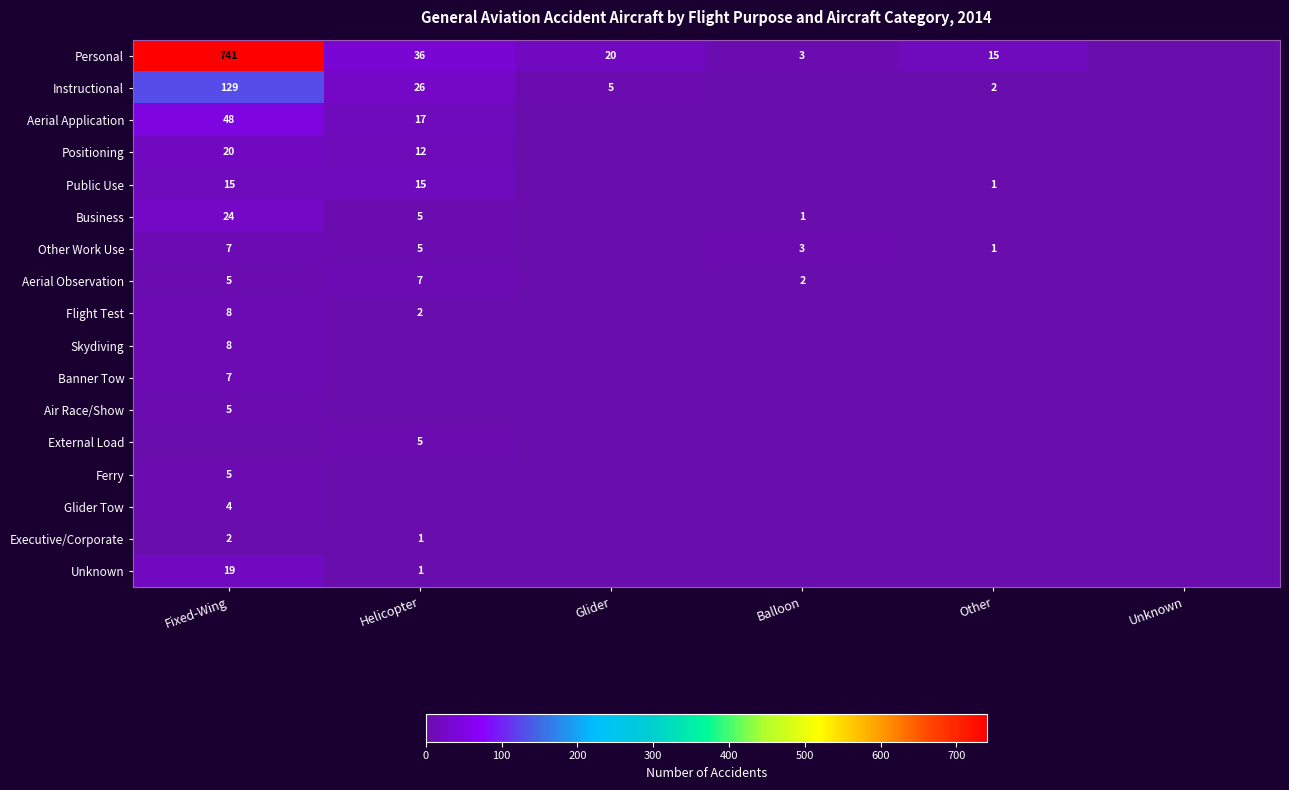

Which has a higher value, Unknown or Helicopter?

Helicopter